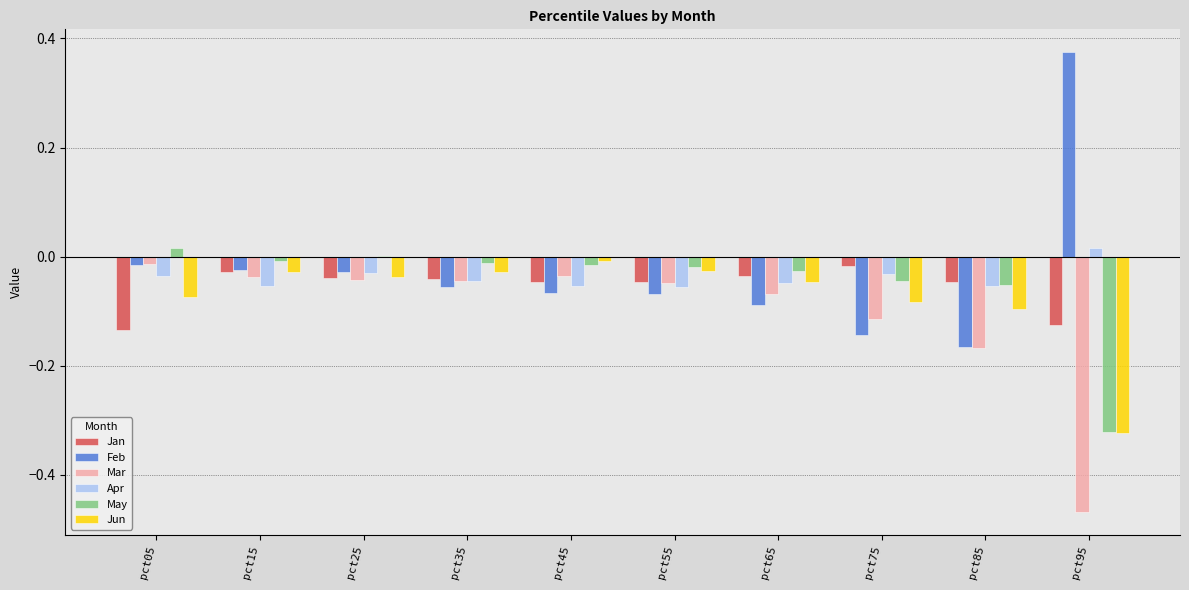

Between pct65 and pct85, which series saw the biggest shift?

Mar